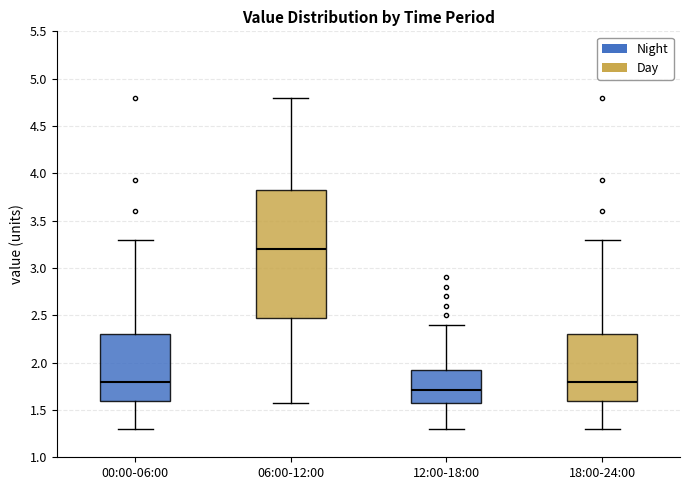

Reading left to right, transcribe this box plot: for each box, give where its median line is, the range the box spans, and where its two whiskers end, as read against the y-axis. The values are not printed on the chart, so give them approximately, as read against the axis.

00:00-06:00: median 1.80, box 1.60 to 2.30, whiskers 1.30 to 3.30
06:00-12:00: median 3.20, box 2.50 to 3.85, whiskers 1.55 to 4.80
12:00-18:00: median 1.70, box 1.55 to 1.95, whiskers 1.30 to 2.40
18:00-24:00: median 1.80, box 1.60 to 2.30, whiskers 1.30 to 3.30